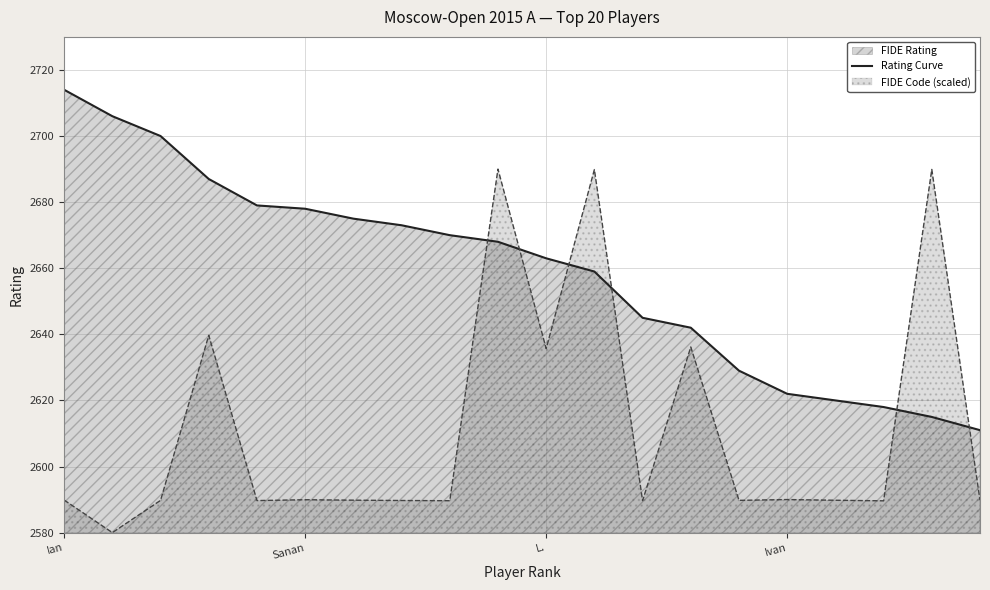

What is the value of the 17th point from the left?

2620